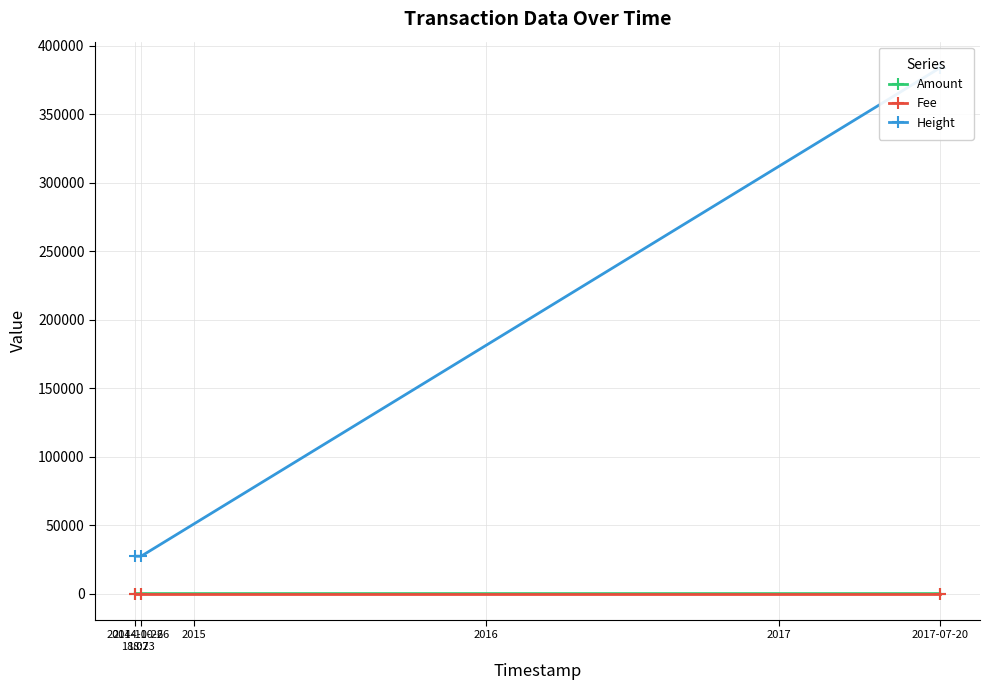

What is the sum of all Amount values?

9